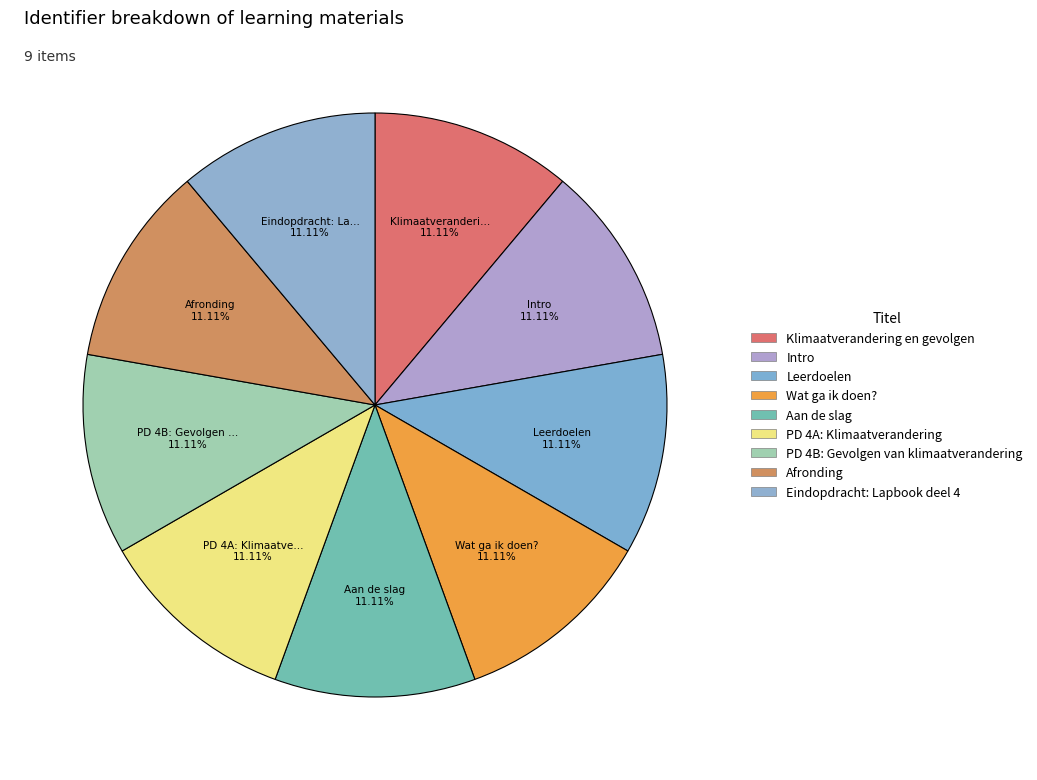

Count the number of slices in the pie.

9